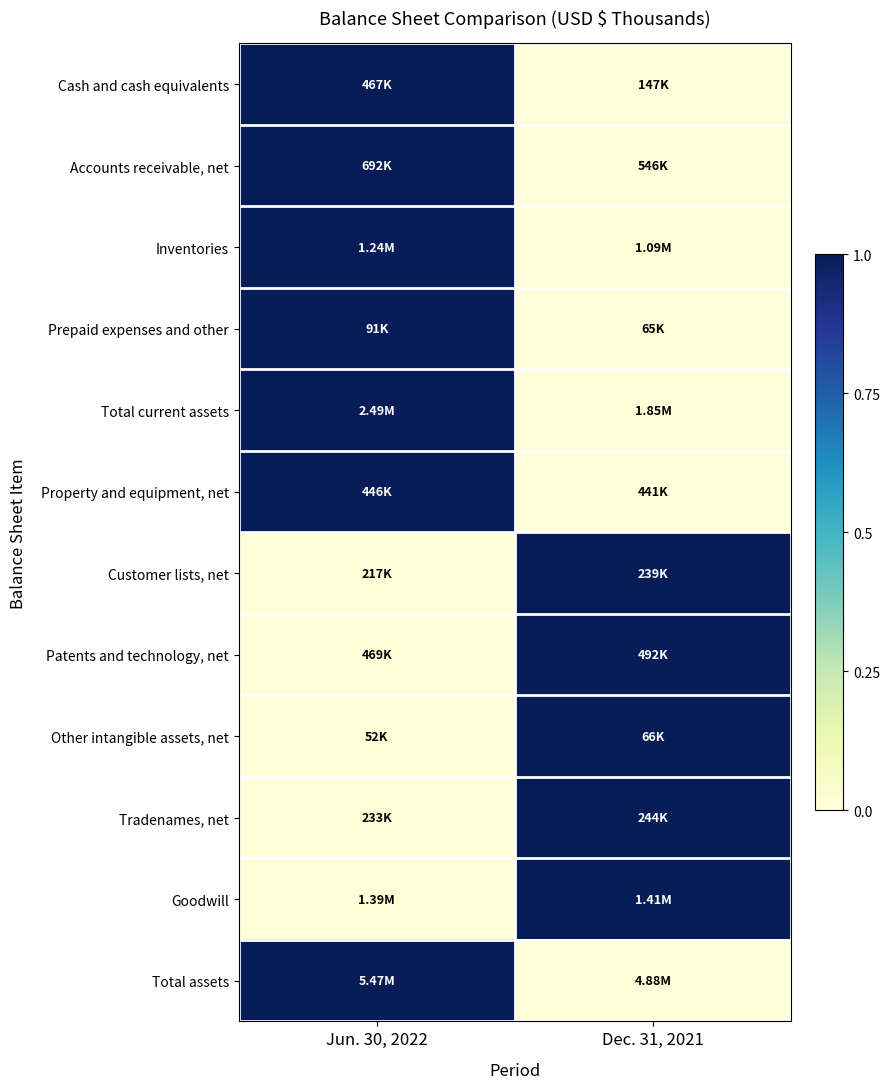

What is the difference between the highest and lowest values at Jun. 30, 2022?

1